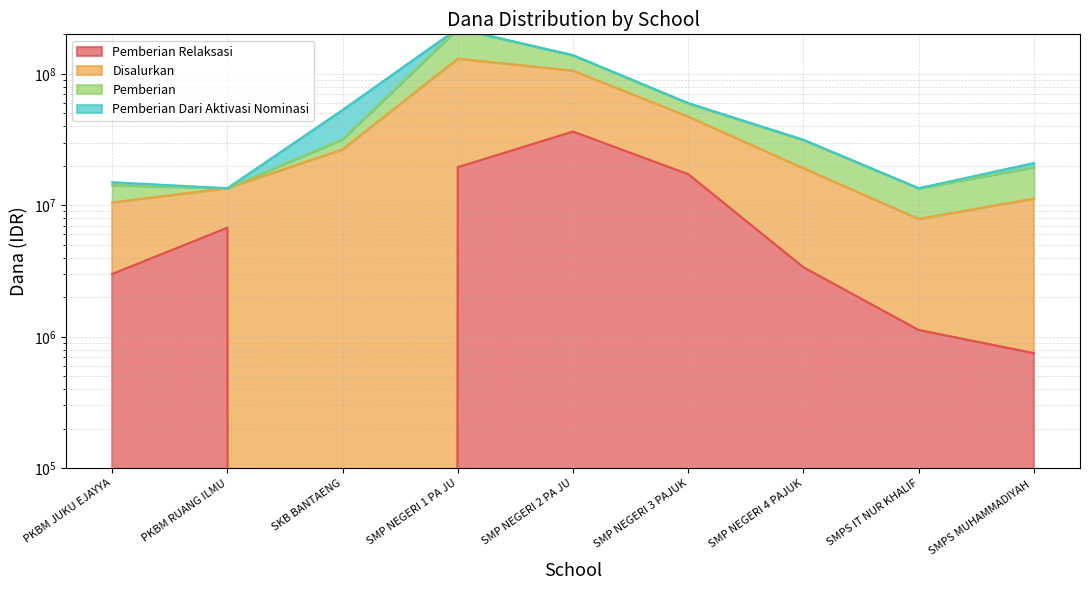

How many data points in Pemberian Relaksasi are less than 3375000?

4